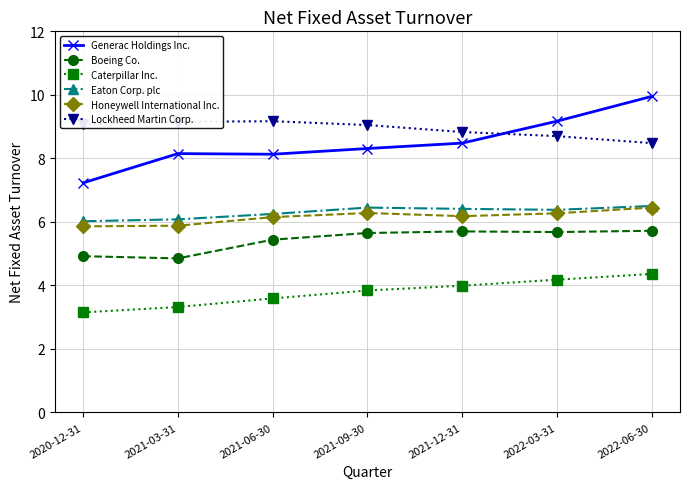

True or false: Boeing Co. and Lockheed Martin Corp. cross at least once.

False